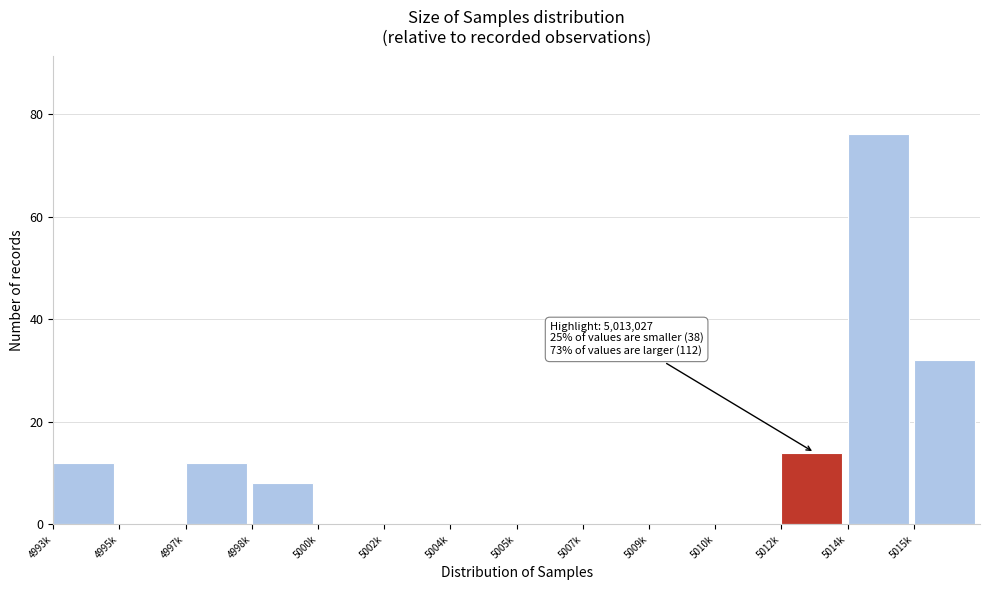

Reading left to right, extract all data points from this chart.

4993k=12	4995k=0	4997k=12	4998k=8	5000k=0	5002k=0	5004k=0	5005k=0	5007k=0	5009k=0	5010k=0	5012k=14	5014k=76	5015k=32